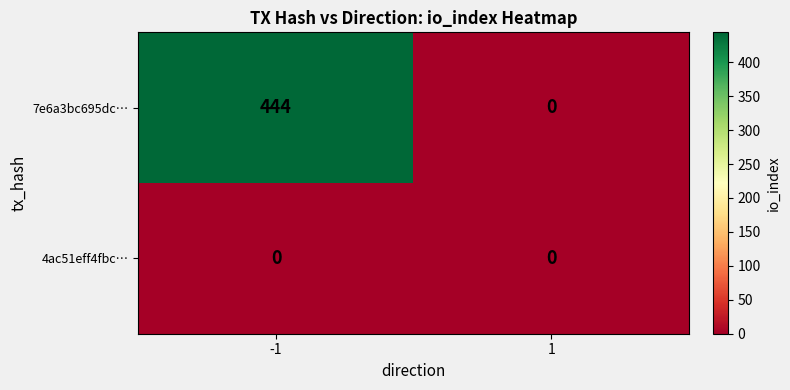

Reading left to right, extract all data points from this chart.

7e6a3bc695dc…: 444	0
4ac51eff4fbc…: 0	0